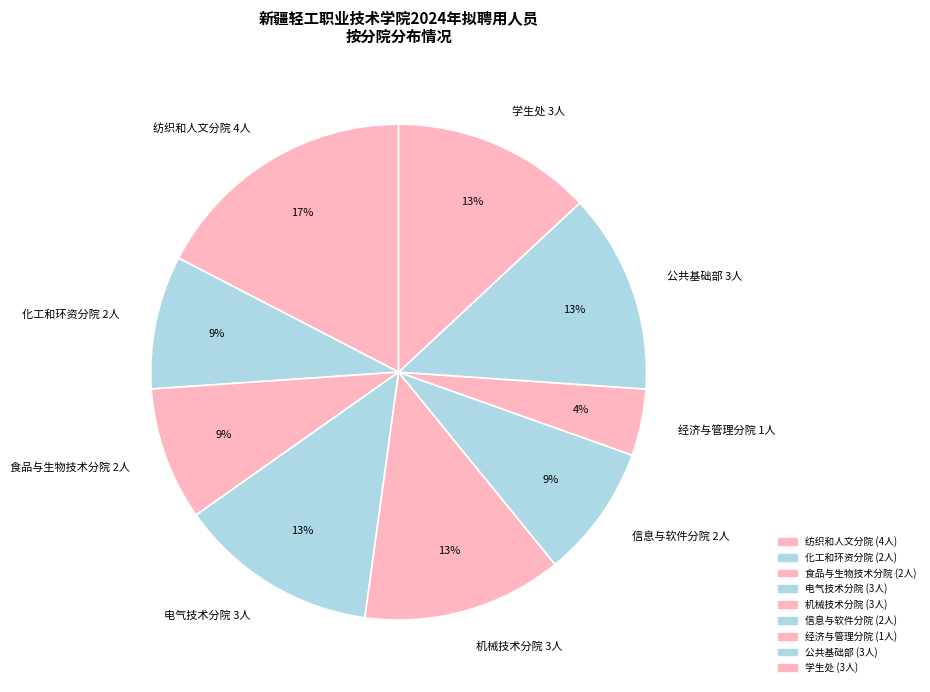

Is it true that 信息与软件分院 is 1% of the pie?

False